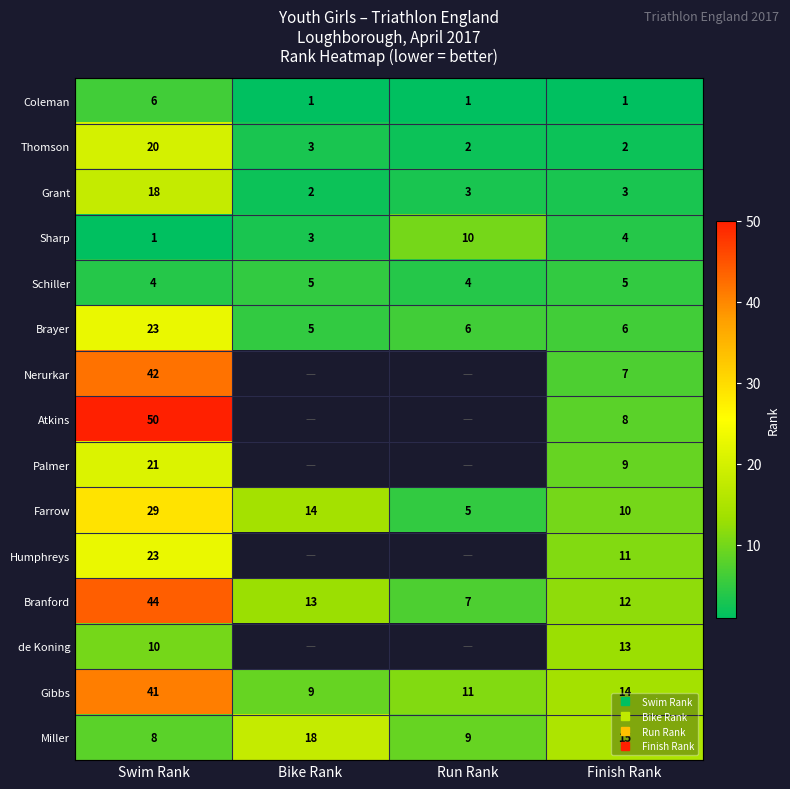

What is the highest value of the Sharp series?

10.0